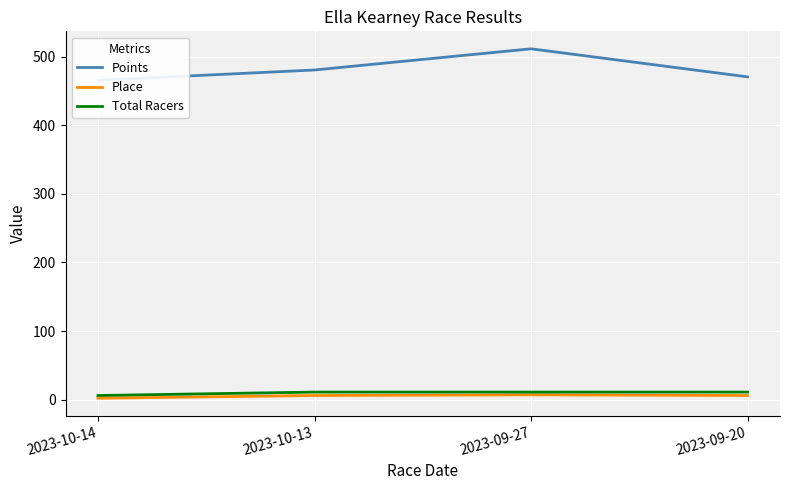

What is the total value across all series at 2023-09-27?

529.6